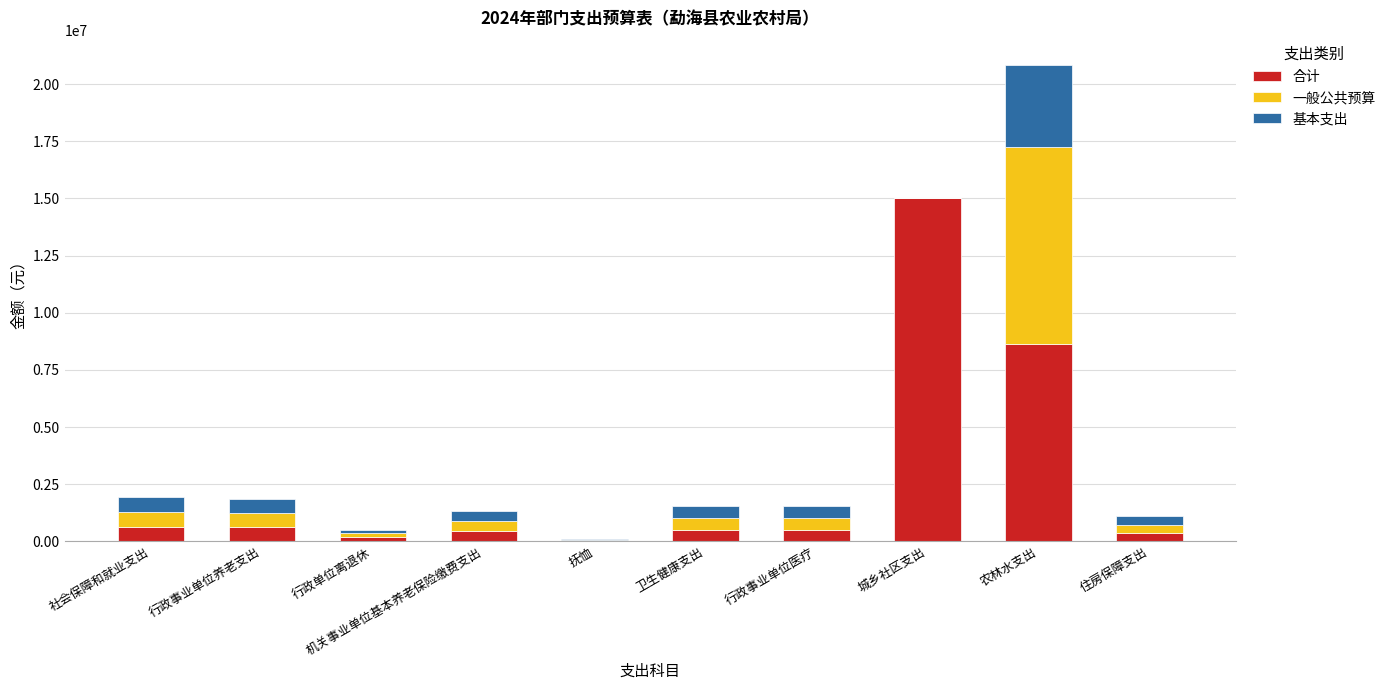

What is the highest value of the 合计 series?

15026200.0